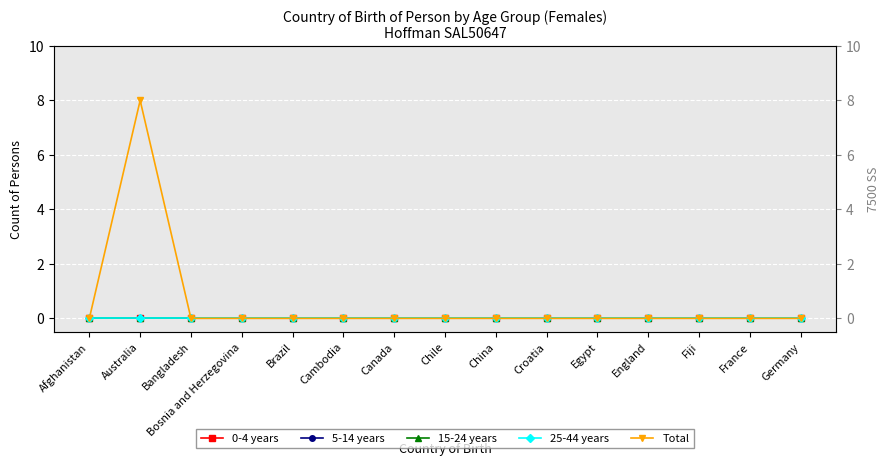

At Australia, list the series in order from largest to smallest.

Total, 0-4 years, 5-14 years, 15-24 years, 25-44 years